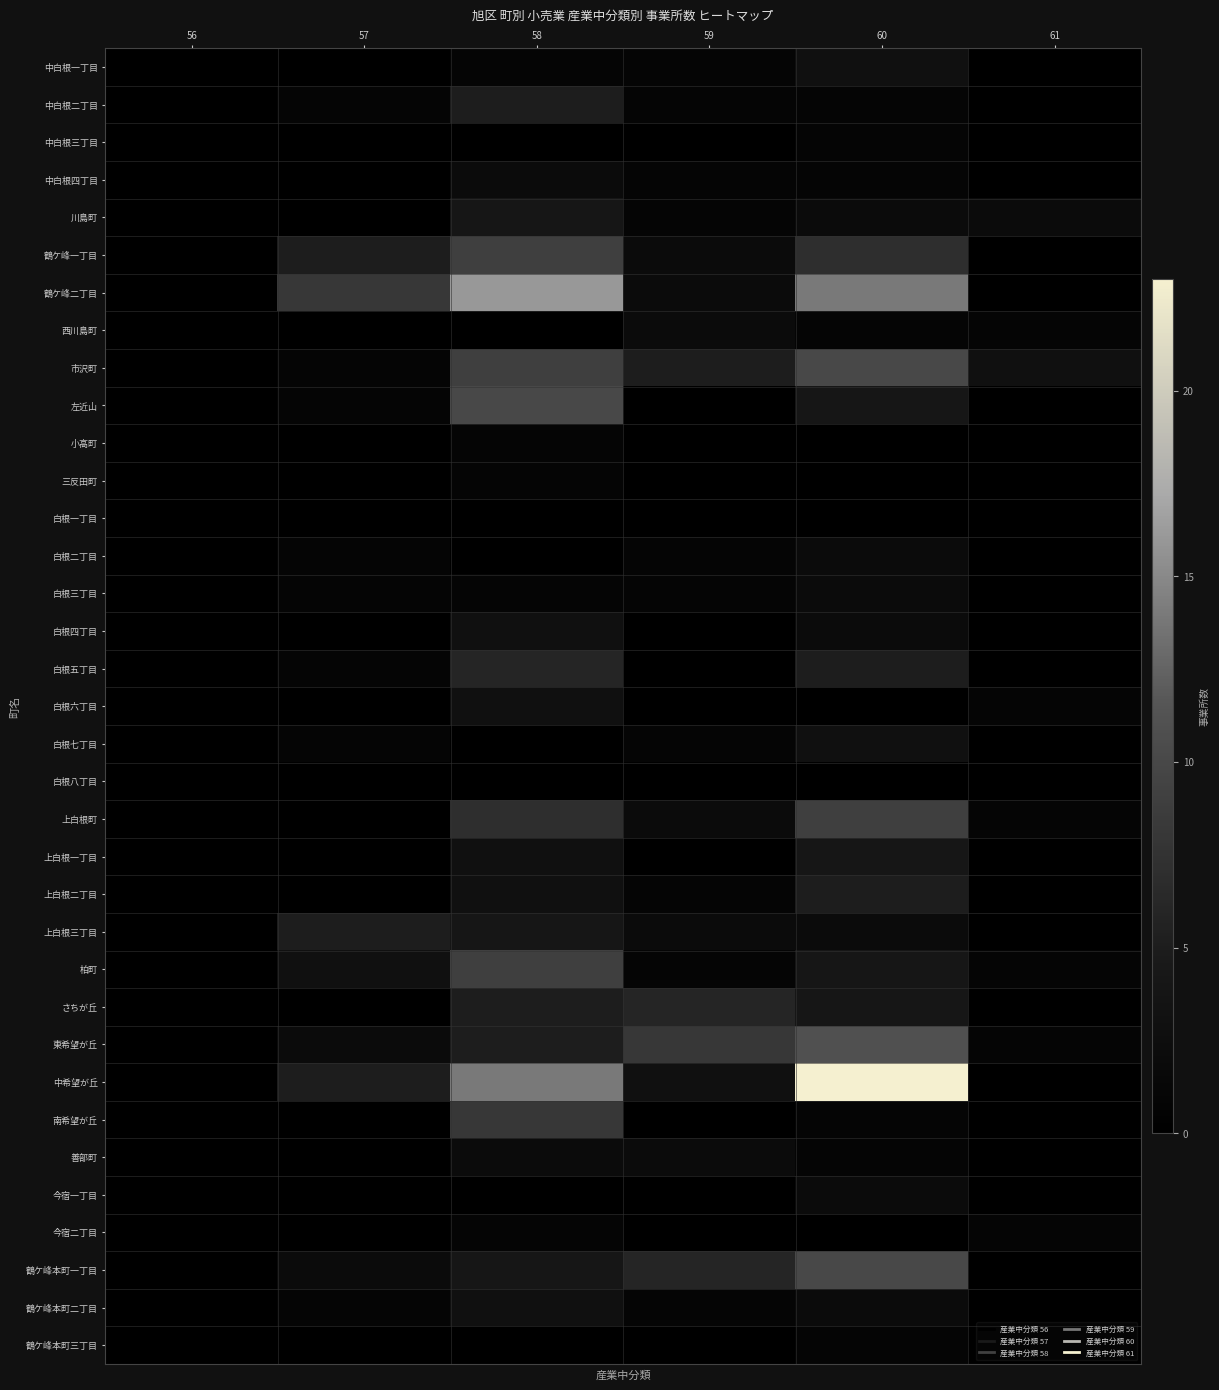

Reading left to right, transcribe all the data shown in this chart.

中白根一丁目: 56=0	57=0	58=1	59=1	60=3	61=0
中白根二丁目: 56=0	57=1	58=5	59=1	60=1	61=0
中白根三丁目: 56=0	57=0	58=0	59=0	60=1	61=0
中白根四丁目: 56=0	57=0	58=2	59=1	60=1	61=0
川島町: 56=0	57=0	58=4	59=1	60=2	61=2
鶴ケ峰一丁目: 56=0	57=5	58=9	59=2	60=7	61=0
鶴ケ峰二丁目: 56=0	57=8	58=16	59=2	60=14	61=0
西川島町: 56=0	57=0	58=0	59=2	60=1	61=1
市沢町: 56=0	57=1	58=9	59=5	60=10	61=3
左近山: 56=0	57=1	58=10	59=0	60=4	61=0
小高町: 56=0	57=0	58=1	59=0	60=0	61=0
三反田町: 56=0	57=0	58=1	59=0	60=0	61=0
白根一丁目: 56=0	57=0	58=0	59=0	60=0	61=0
白根二丁目: 56=0	57=1	58=0	59=1	60=2	61=0
白根三丁目: 56=0	57=1	58=1	59=1	60=2	61=0
白根四丁目: 56=0	57=0	58=3	59=0	60=2	61=0
白根五丁目: 56=0	57=1	58=6	59=0	60=5	61=0
白根六丁目: 56=0	57=0	58=3	59=0	60=0	61=1
白根七丁目: 56=0	57=1	58=0	59=1	60=3	61=0
白根八丁目: 56=0	57=0	58=0	59=0	60=0	61=0
上白根町: 56=0	57=0	58=7	59=2	60=9	61=1
上白根一丁目: 56=0	57=0	58=3	59=0	60=4	61=0
上白根二丁目: 56=0	57=0	58=3	59=1	60=5	61=0
上白根三丁目: 56=0	57=5	58=4	59=2	60=2	61=0
柏町: 56=0	57=3	58=9	59=1	60=4	61=1
さちが丘: 56=0	57=0	58=5	59=6	60=4	61=0
東希望が丘: 56=0	57=2	58=5	59=8	60=11	61=1
中希望が丘: 56=0	57=5	58=14	59=3	60=23	61=0
南希望が丘: 56=0	57=0	58=8	59=0	60=1	61=0
善部町: 56=0	57=0	58=2	59=2	60=1	61=0
今宿一丁目: 56=0	57=0	58=0	59=0	60=2	61=0
今宿二丁目: 56=0	57=0	58=1	59=0	60=0	61=1
鶴ケ峰本町一丁目: 56=0	57=2	58=4	59=6	60=10	61=0
鶴ケ峰本町二丁目: 56=0	57=1	58=3	59=1	60=2	61=0
鶴ケ峰本町三丁目: 56=0	57=0	58=0	59=0	60=1	61=0